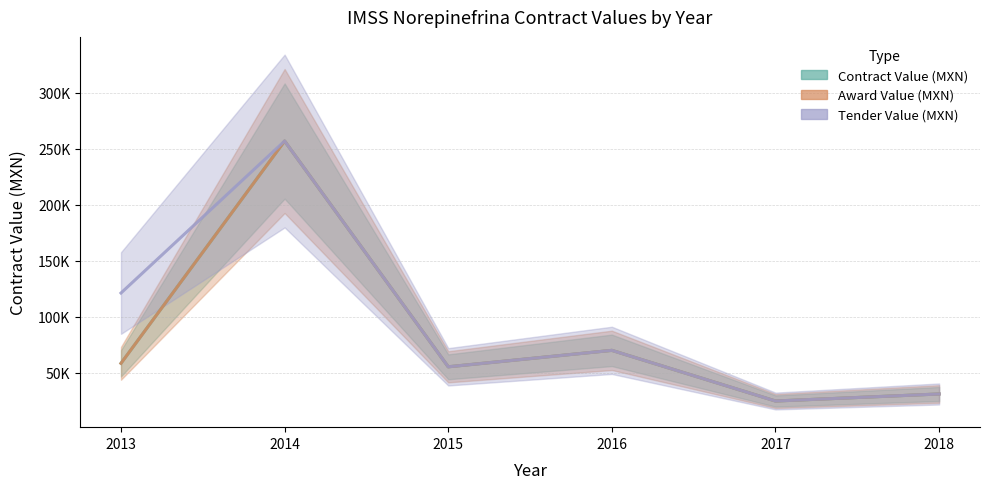

What is the average value of the Award Value (MXN) series?

82935.5